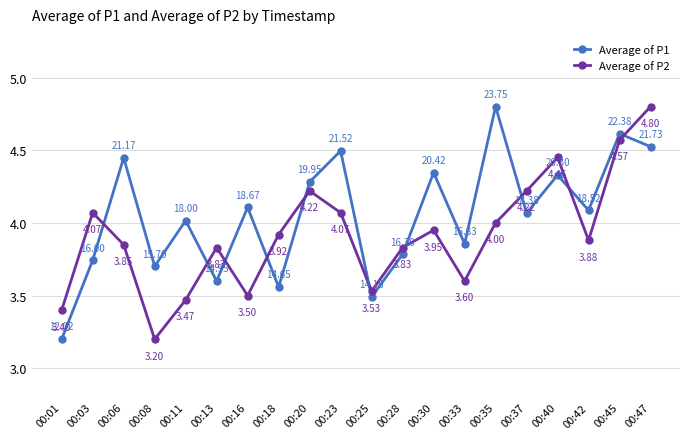

True or false: Average of P1 has a value of 7.1 at 00:23.

False